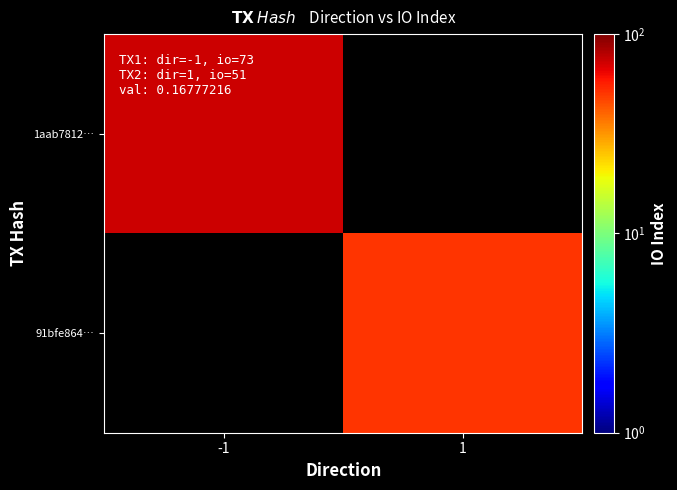

What is the minimum value shown in the chart?

51.0